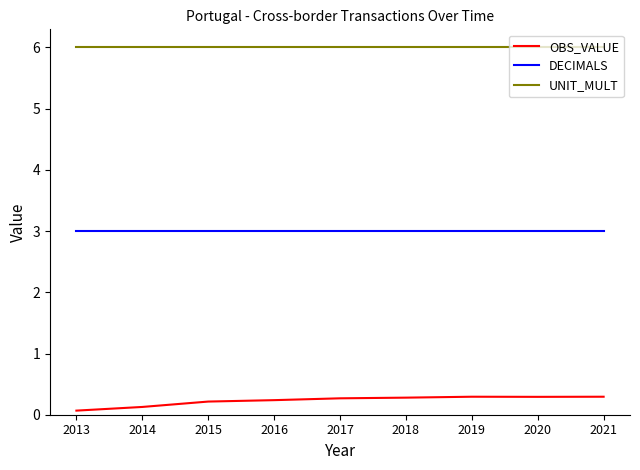

At which category does the chart reach its minimum across all series?

2013